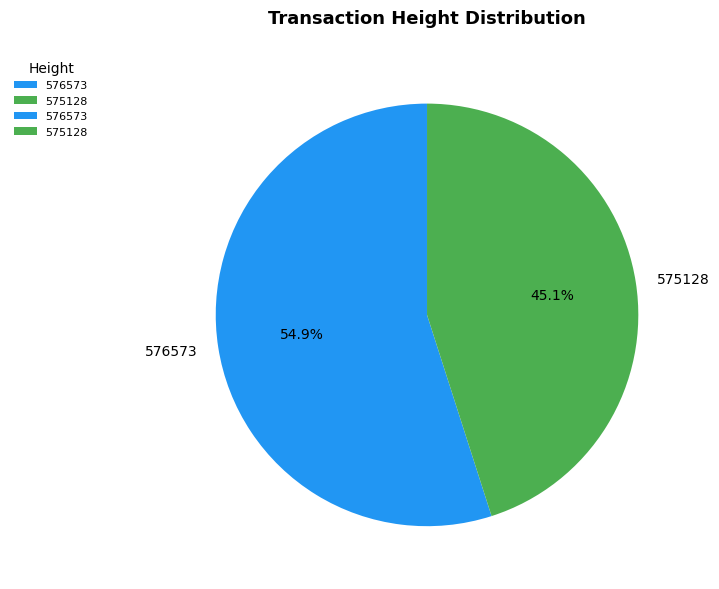

Rank the categories by value from highest to lowest.

576573, 575128